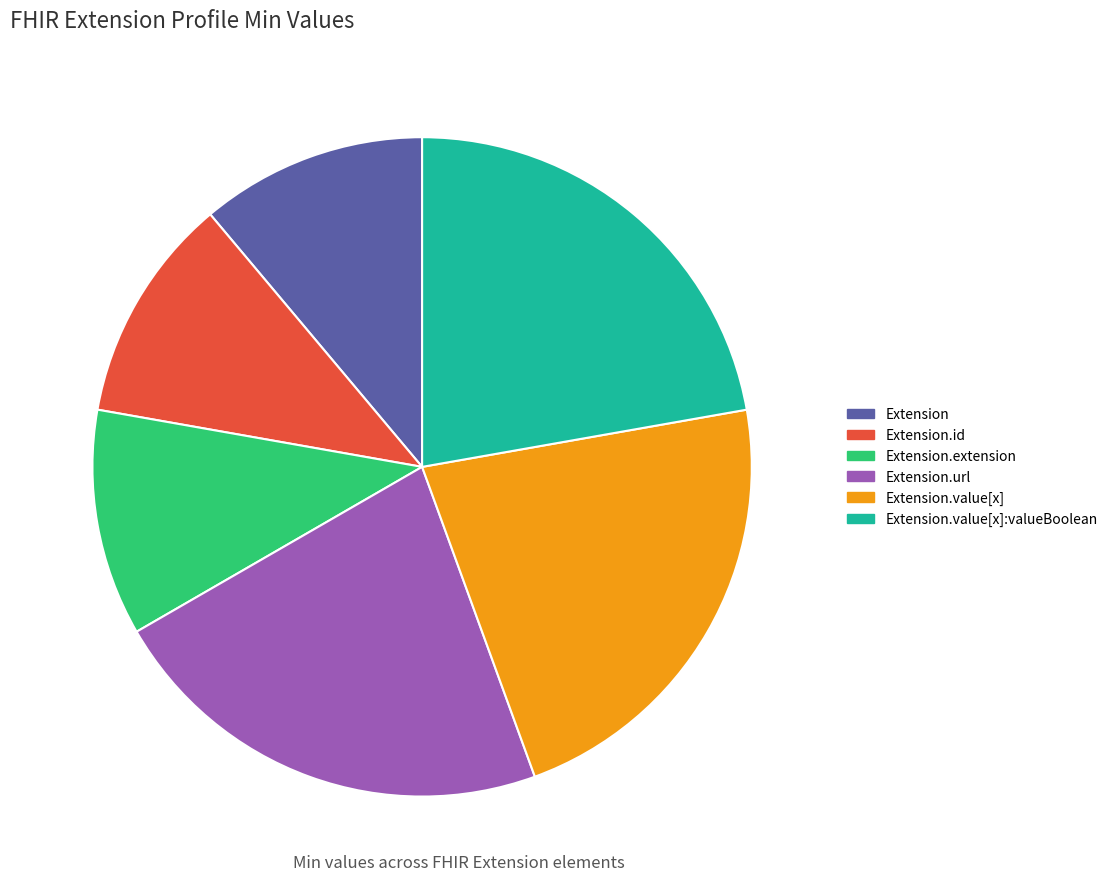

How many segments does this pie chart have?

6